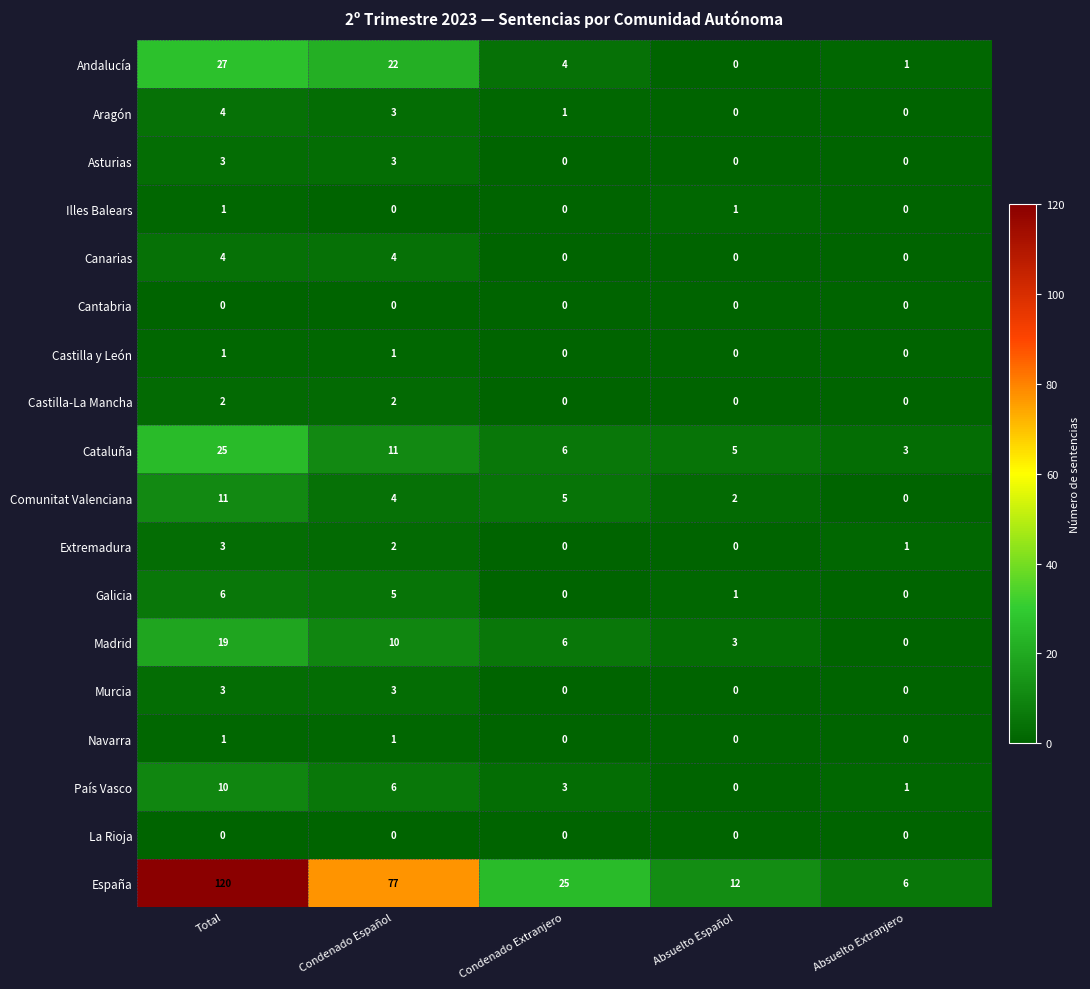

True or false: Asturias has a value of 5 at Total.

False